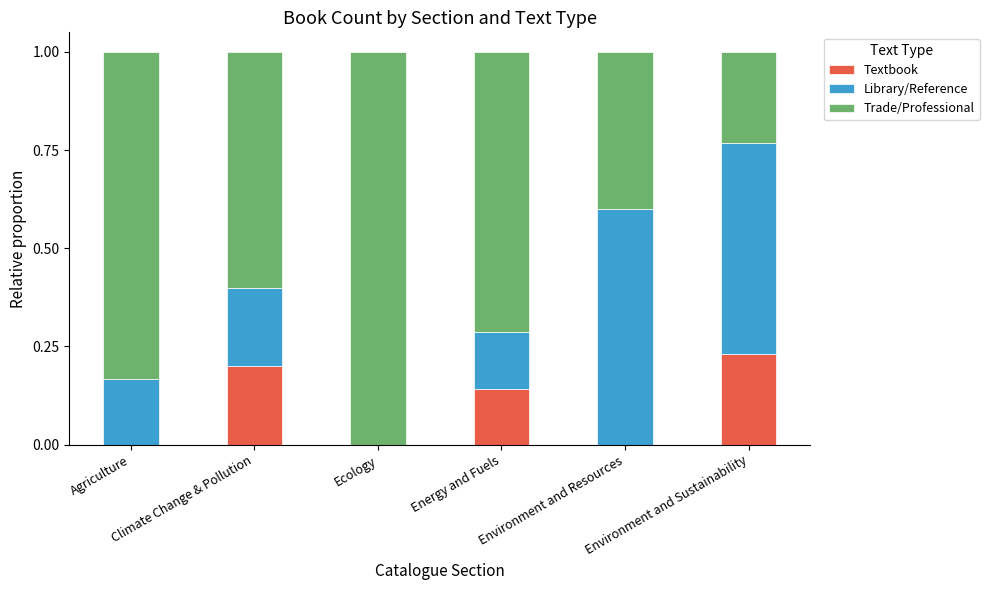

How many series are shown in this chart?

3